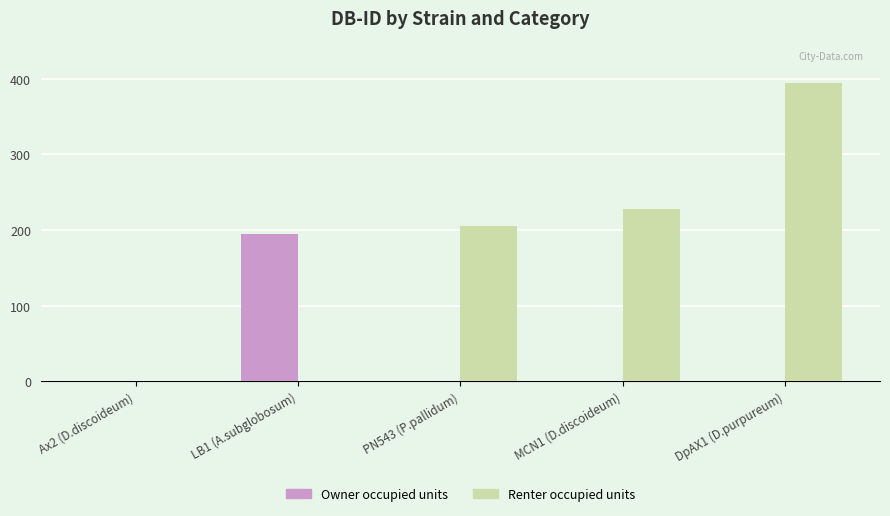

Is the value of Renter occupied units at DpAX1 (D.purpureum) greater than the value of Owner occupied units at PN543 (P.pallidum)?

Yes